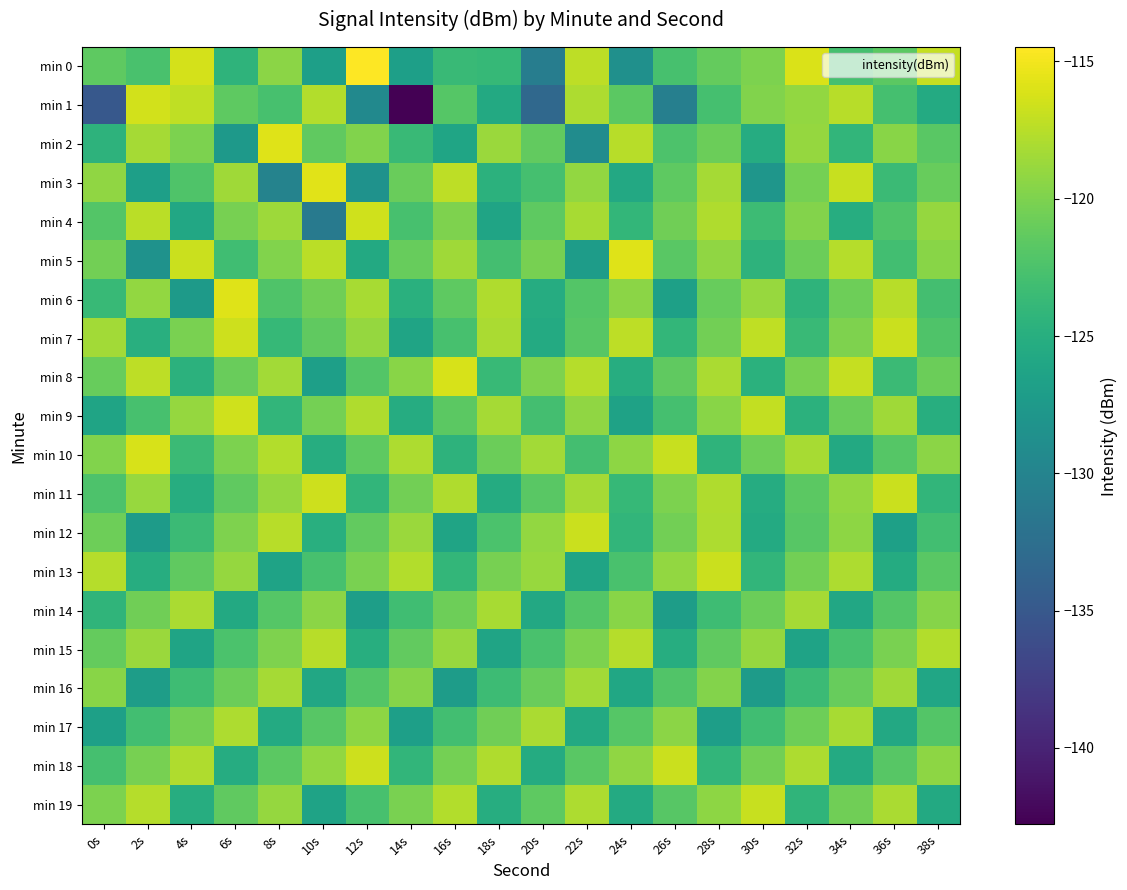

What is the greatest value displayed?

-114.5